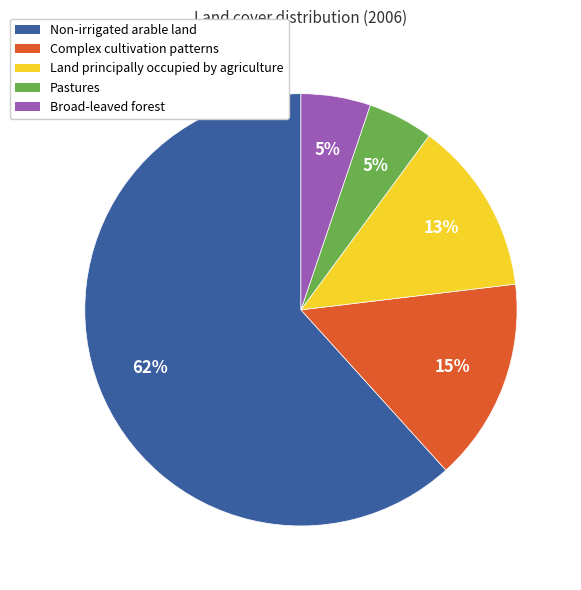

Between Land principally occupied by agriculture and Complex cultivation patterns, which is larger?

Complex cultivation patterns